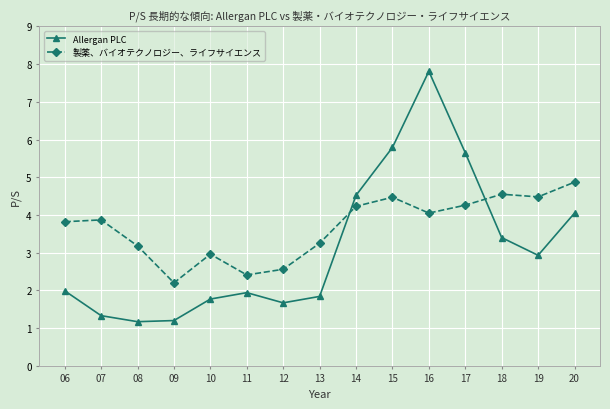

List the series in order of their overall mean, highest first.

製薬、バイオテクノロジー、ライフサイエンス, Allergan PLC